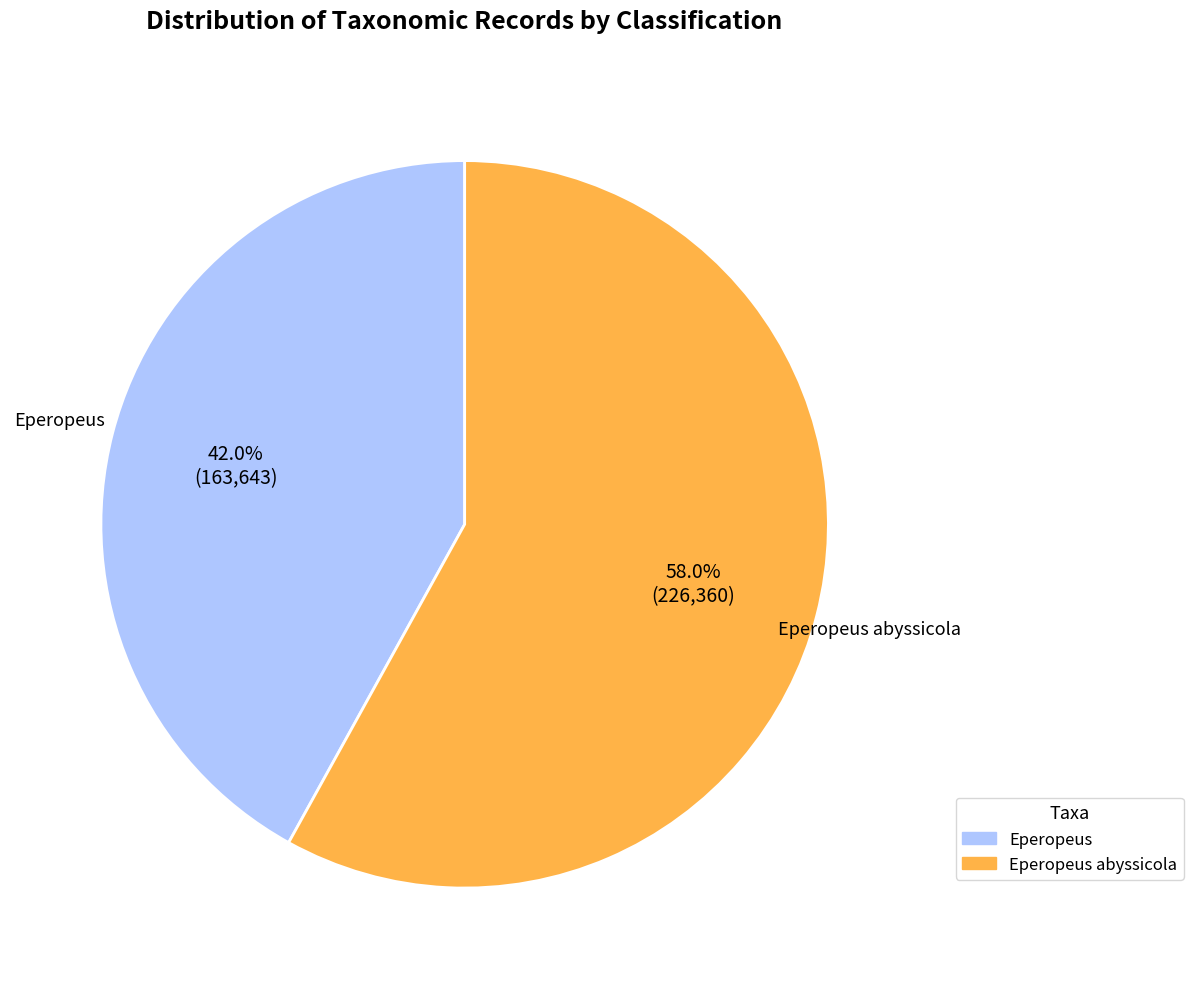

How many slices are in this pie chart?

2